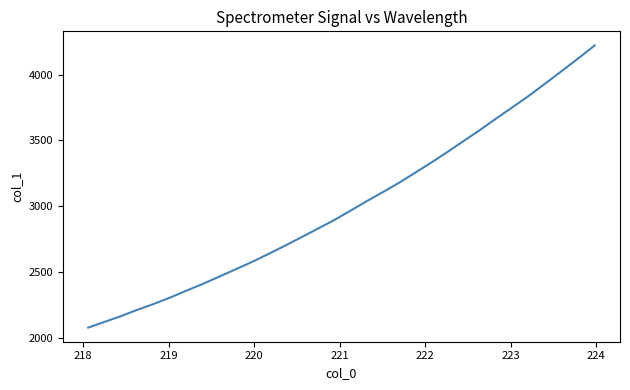

What is the minimum value shown in the chart?

2077.3